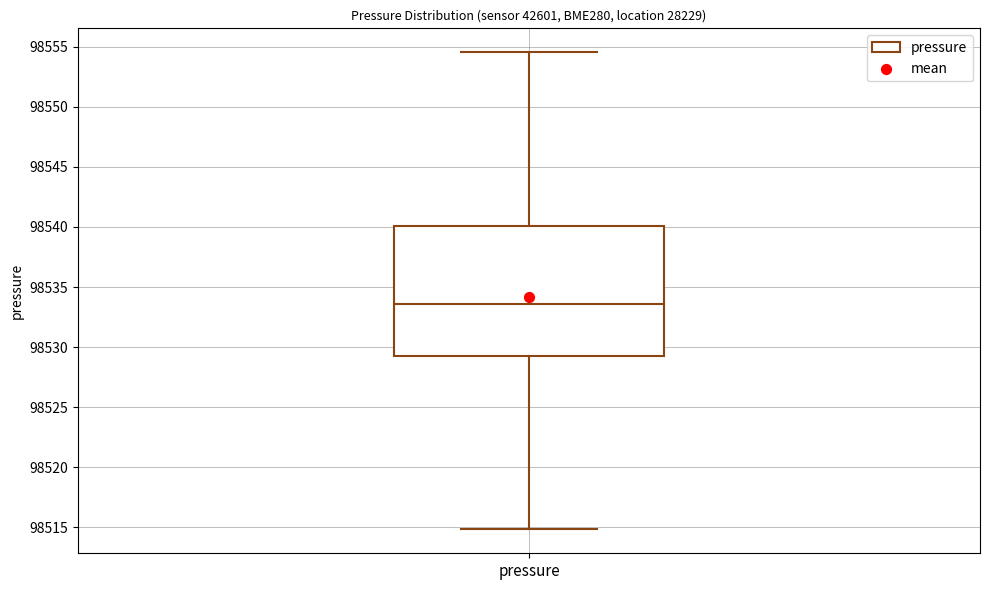

Transcribe this box plot: give where the median line is, the range the box spans, and where the two whiskers end, as read against the y-axis. The values are not printed on the chart, so give them approximately, as read against the axis.

median 98533.5, box 98529.5 to 98540.0, whiskers 98515.0 to 98554.5